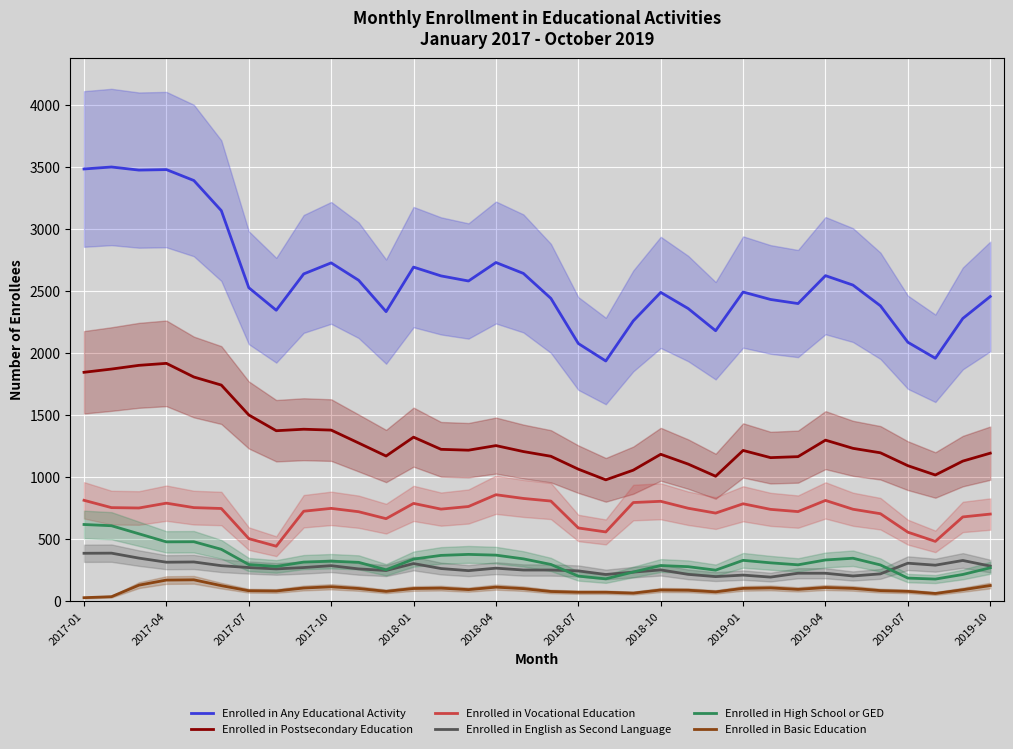

The value of Enrolled in English as Second Language at 2018-01 is 304. True or false?

True